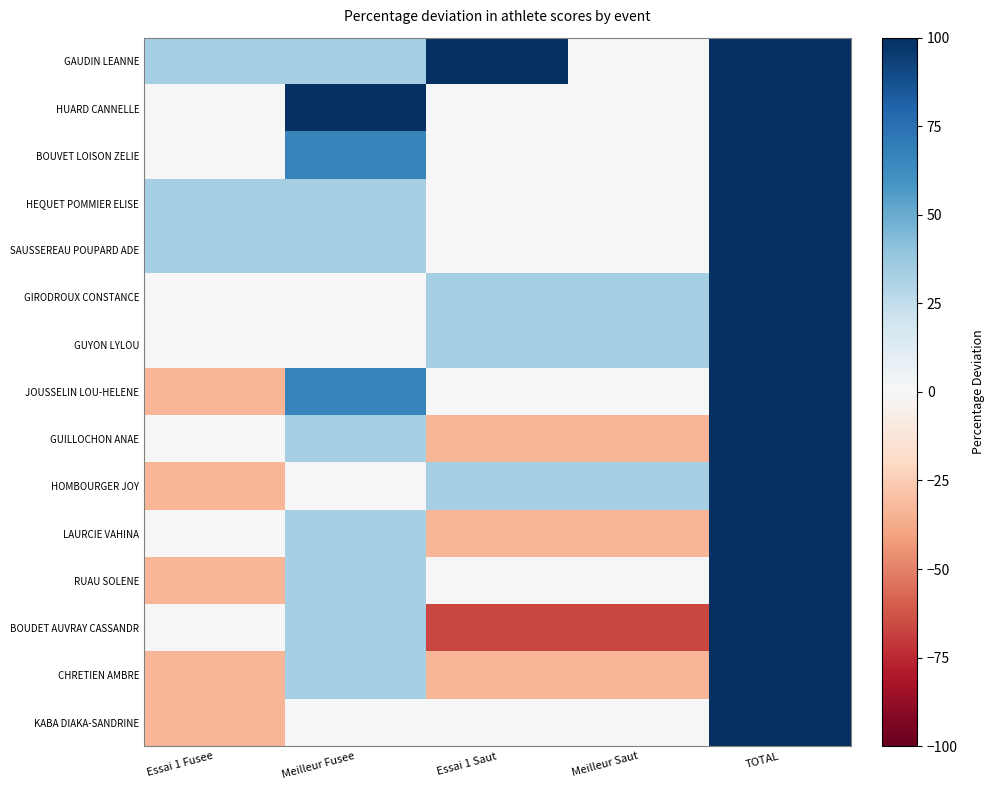

Between TOTAL and Essai 1 Fusee, which is larger?

TOTAL